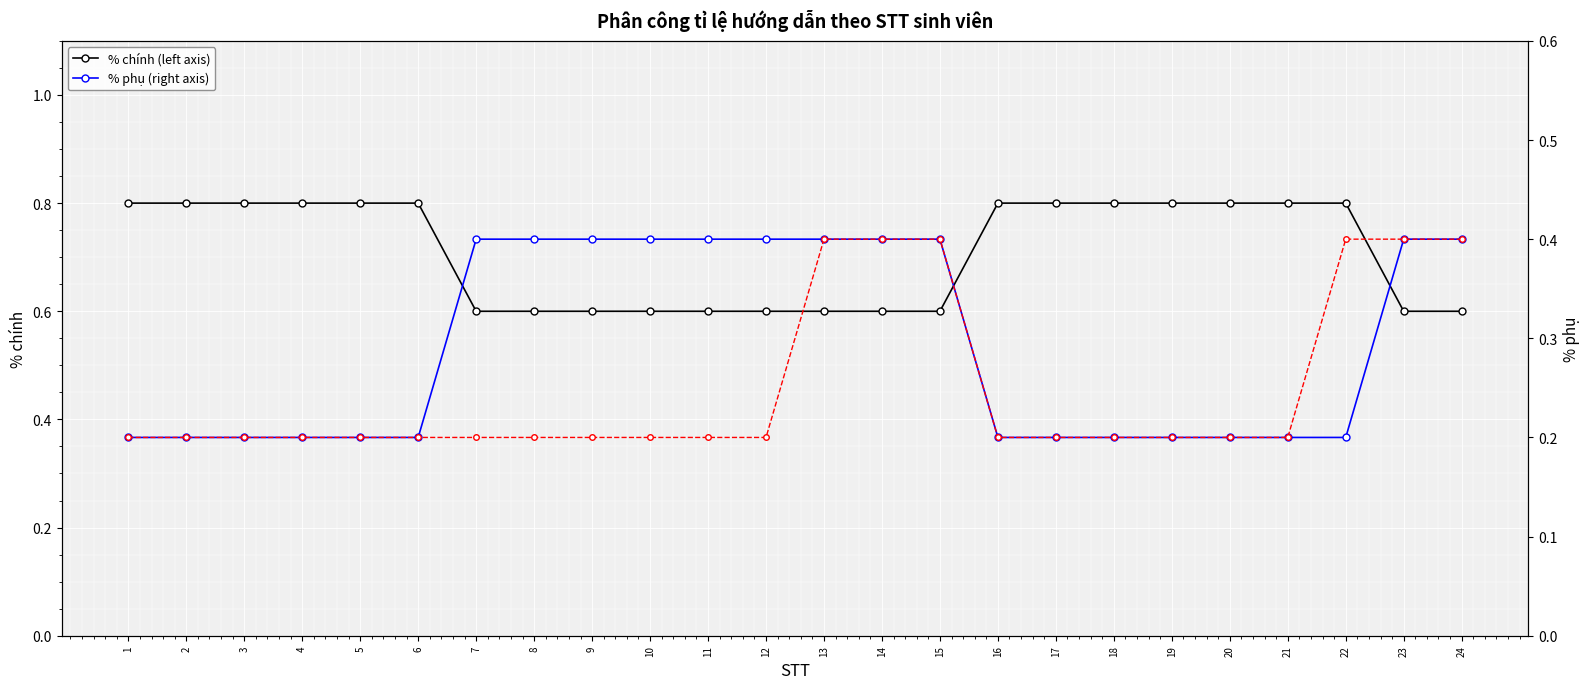

Which series has the widest spread of values?

% chính (left axis)